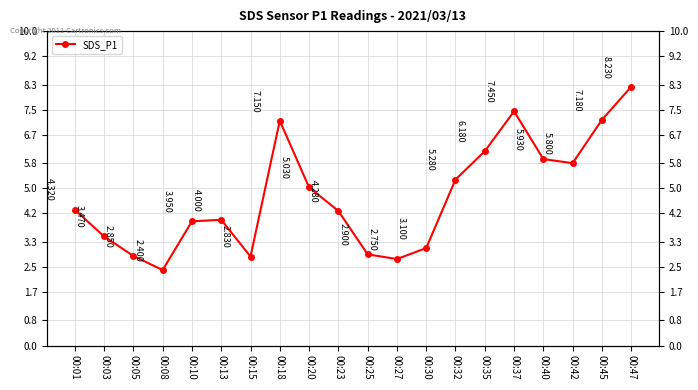

Reading left to right, what are all the values shown in this chart?

4.3	3.5	2.9	2.4	4.0	4.0	2.8	7.2	5.0	4.3	2.9	2.8	3.1	5.3	6.2	7.5	5.9	5.8	7.2	8.2